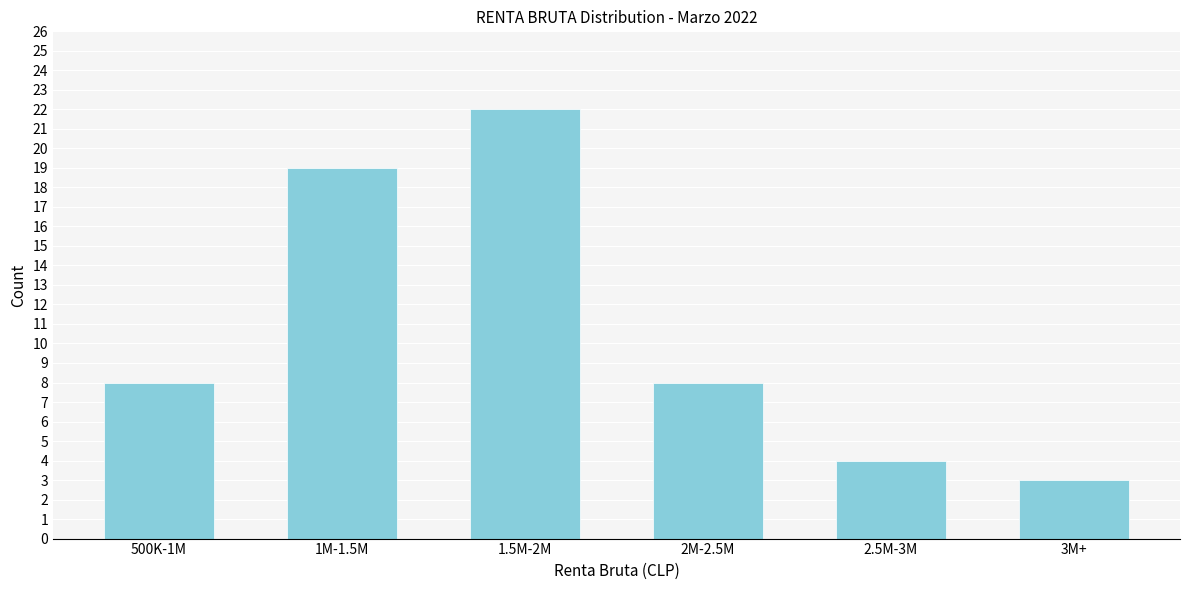

Reading left to right, extract all data points from this chart.

8	19	22	8	4	3